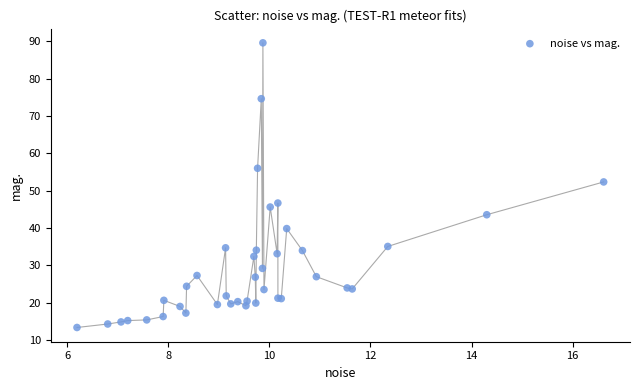

What Y value in the scatter plot is closest to 51?

52.3